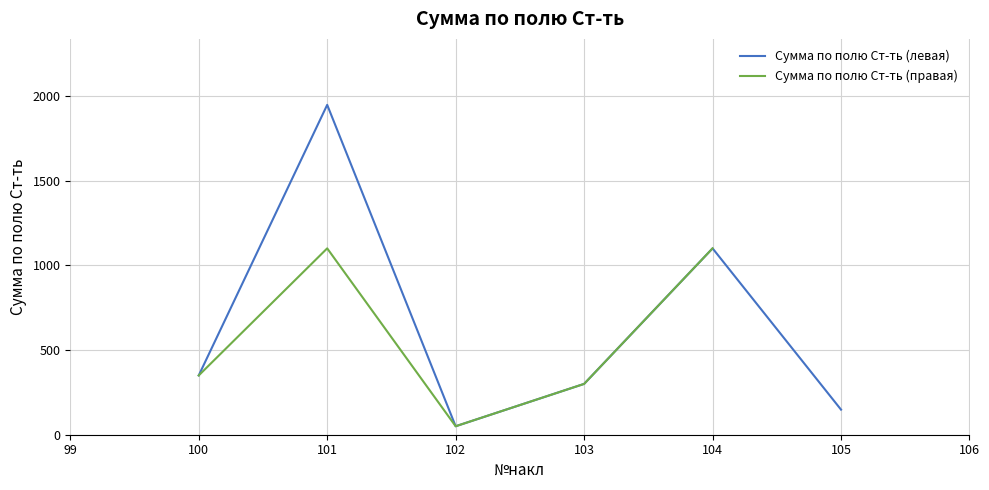

List the series in order of their peak value, highest first.

Сумма по полю Ст-ть (левая), Сумма по полю Ст-ть (правая)